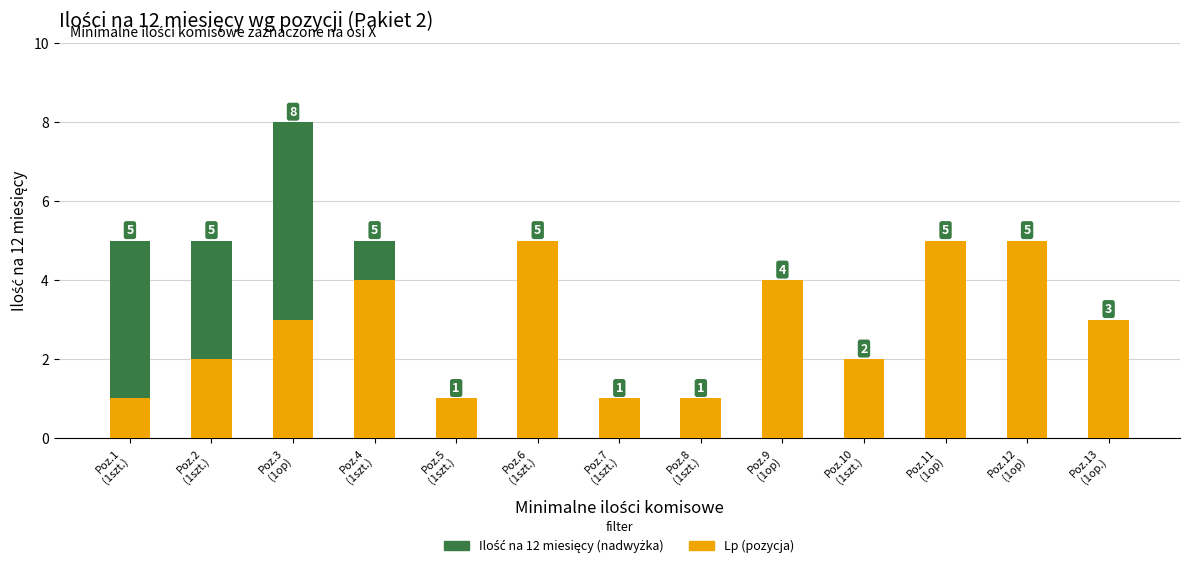

What is the highest value of the Lp (pozycja) series?

5